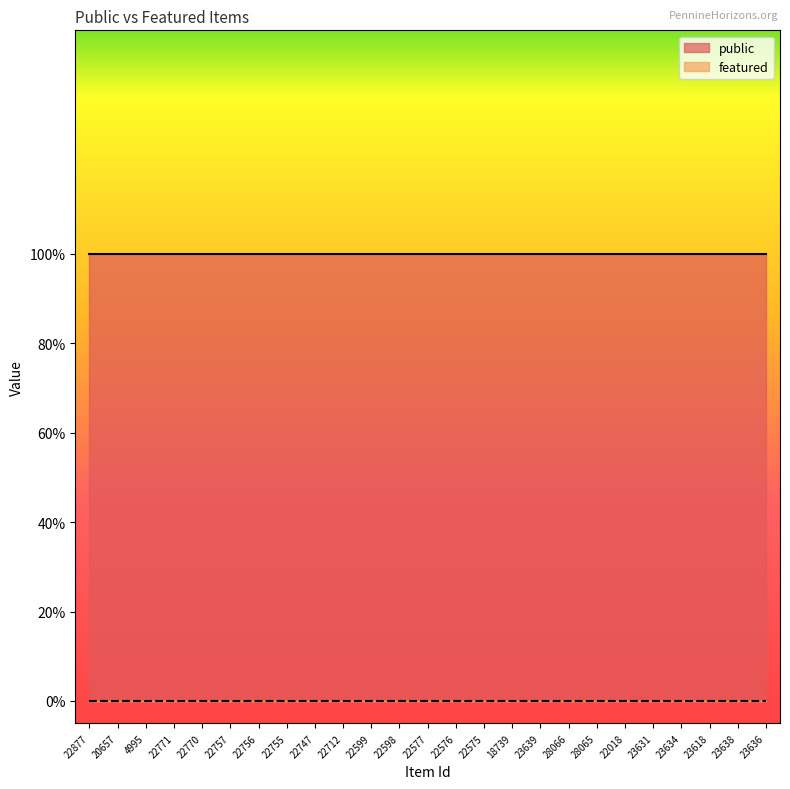

Between 22018 and 22576, which is larger?

22018